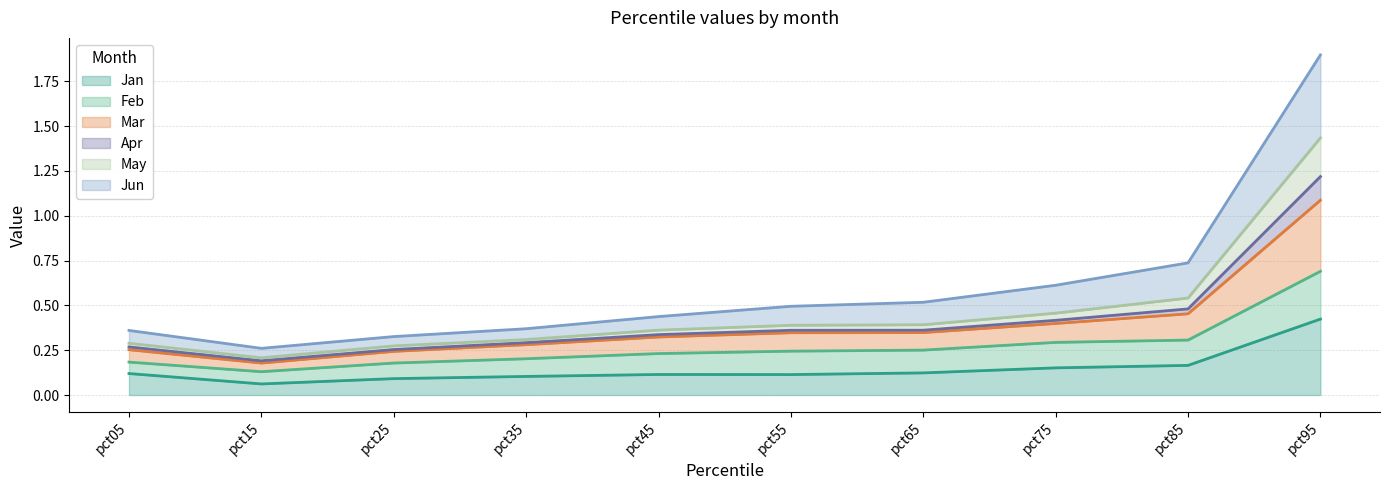

Which series changed the most between pct05 and pct45?

May